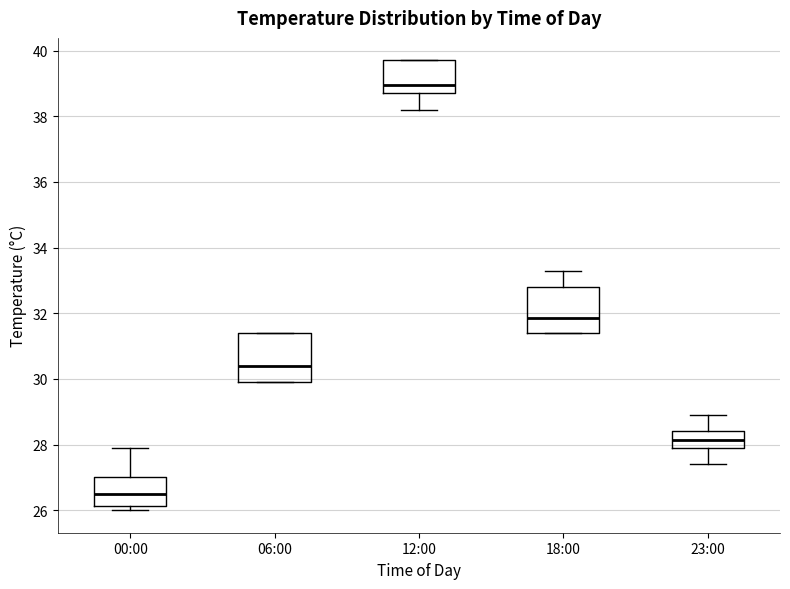

Which box has the lowest median line?

00:00